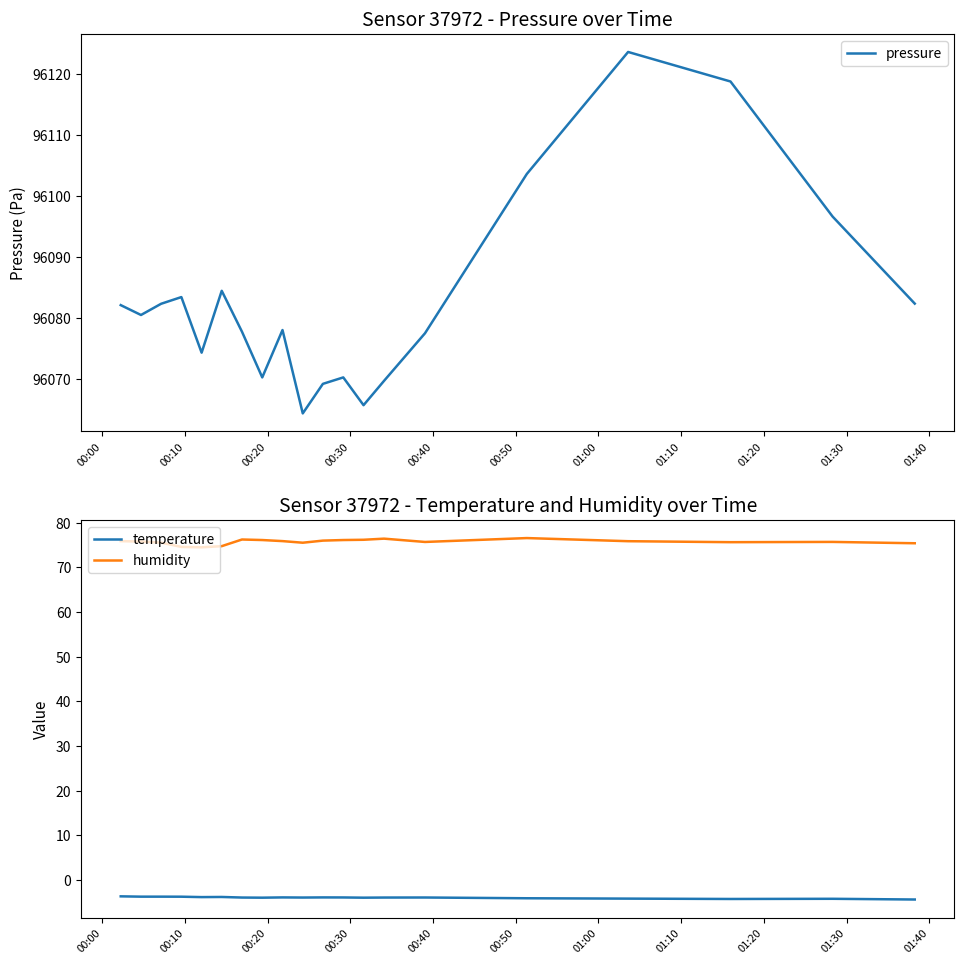

What is the difference between the second highest and second lowest values in the temperature series?

0.5